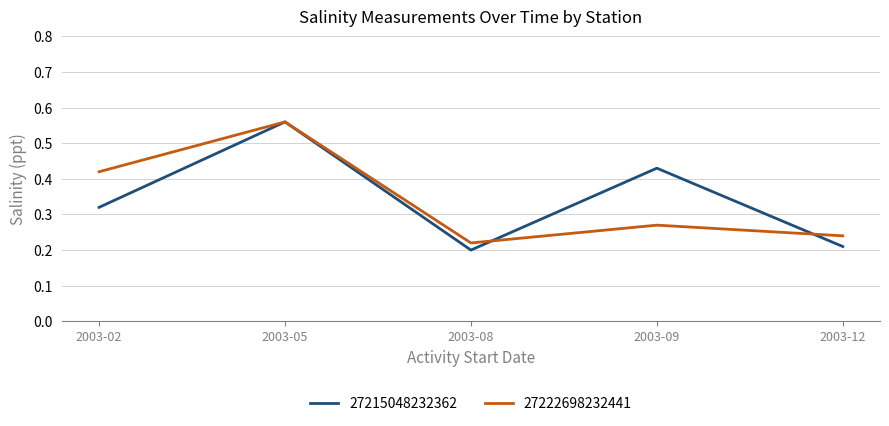

Rank the categories by 27222698232441 value from highest to lowest.

2003-05, 2003-02, 2003-09, 2003-12, 2003-08